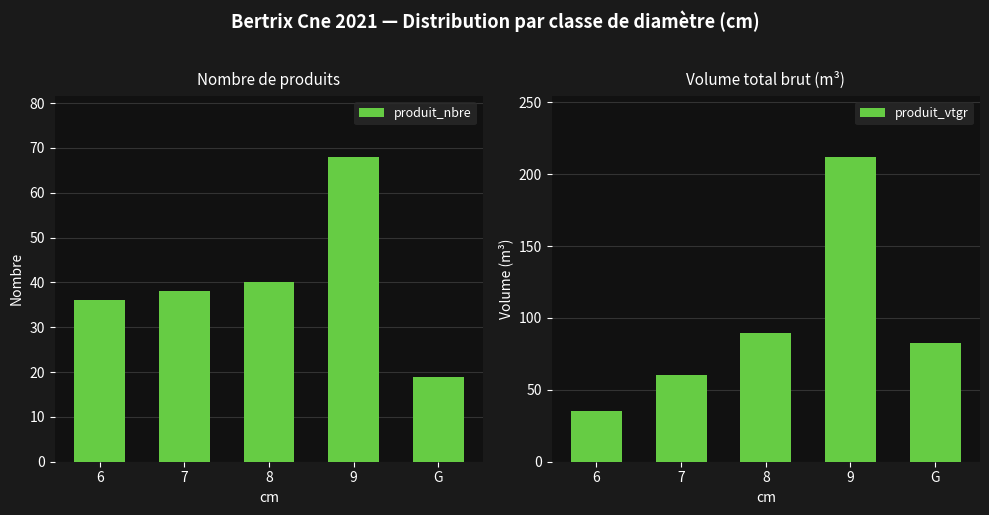

List the series in order of their peak value, highest first.

produit_vtgr, produit_nbre